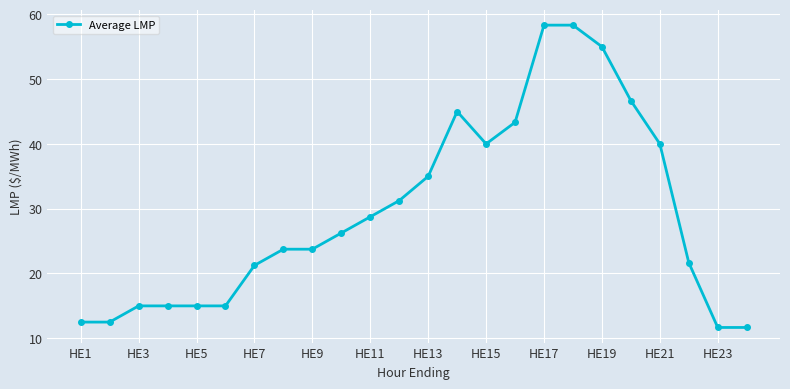

What is the average value?

29.4